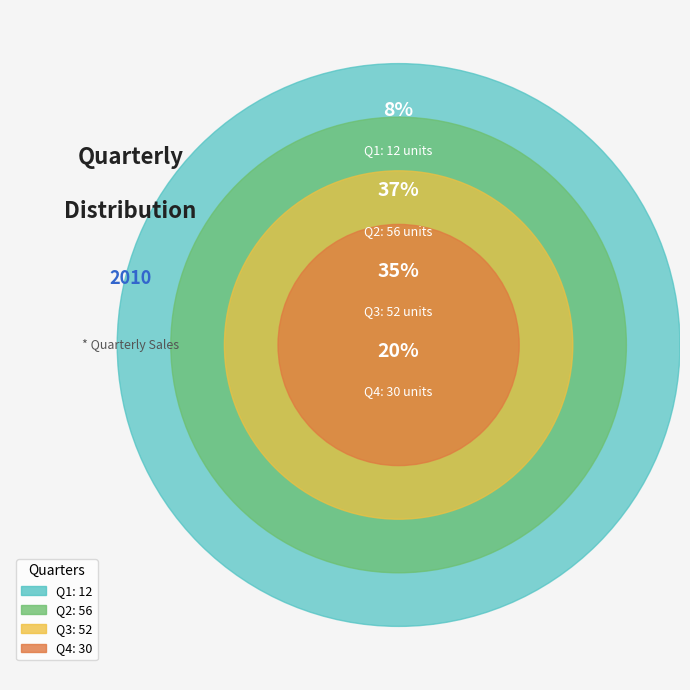

Which slice is the largest?

Q2